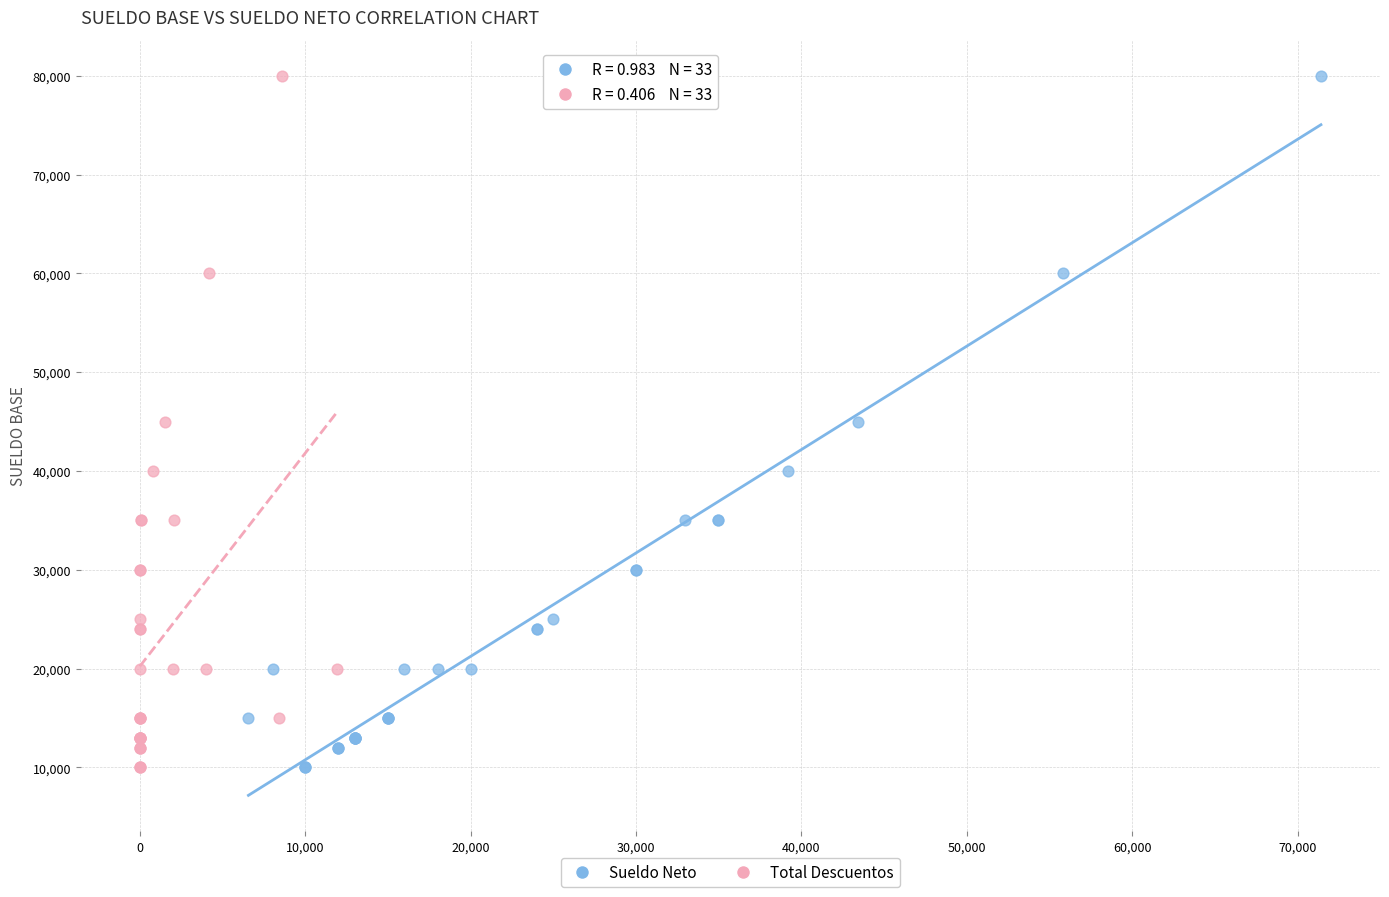

What are all the series names shown in the legend?

Sueldo Neto, Total Descuentos